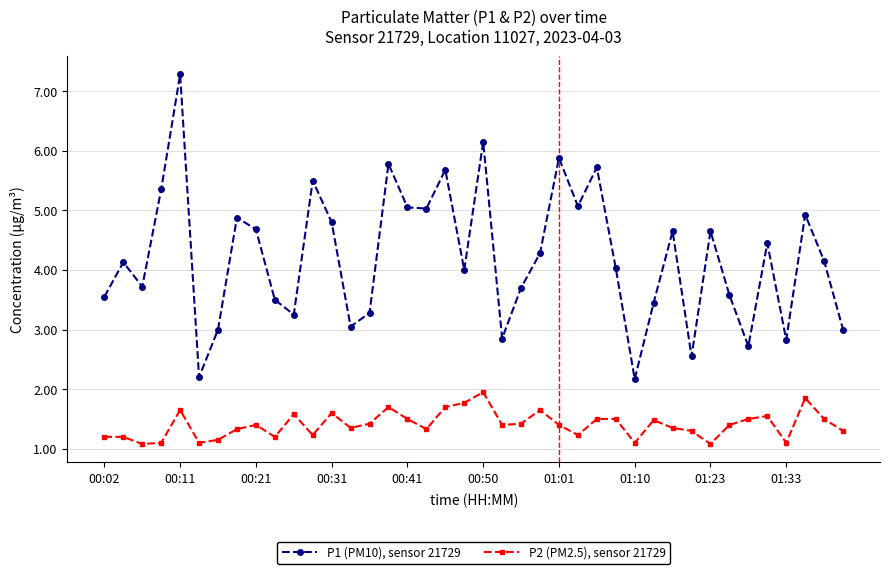

Which series has the largest total across all categories?

P1 (PM10), sensor 21729